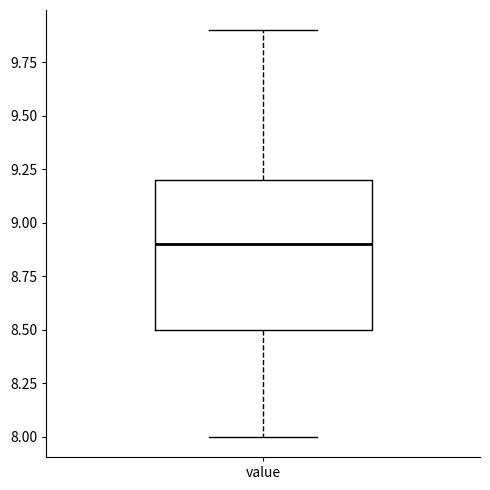

Read this box plot against the y-axis: the position of the median line, the range covered by the box, and the ends of both whiskers. The values are not printed on the chart, so give them approximately, as read against the axis.

median 8.9, box 8.5 to 9.2, whiskers 8.0 to 9.9